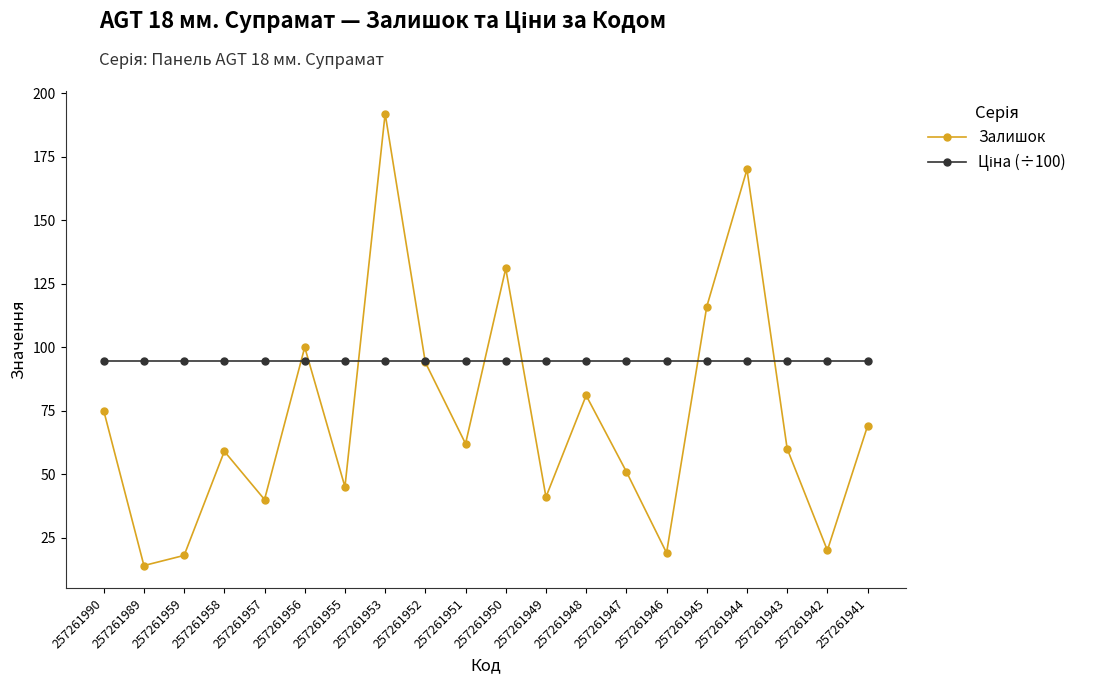

The value of Залишок at 257261958 is 59.0. True or false?

True